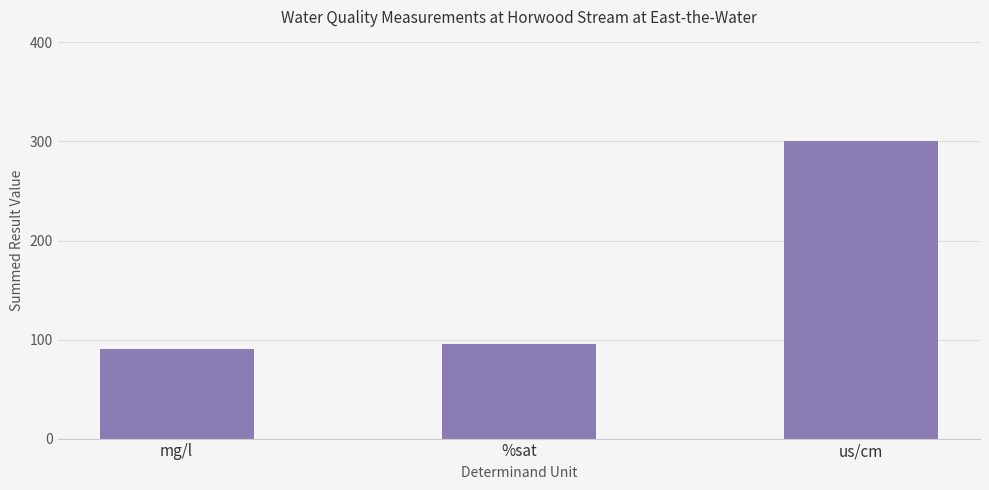

What is the average value?

162.2